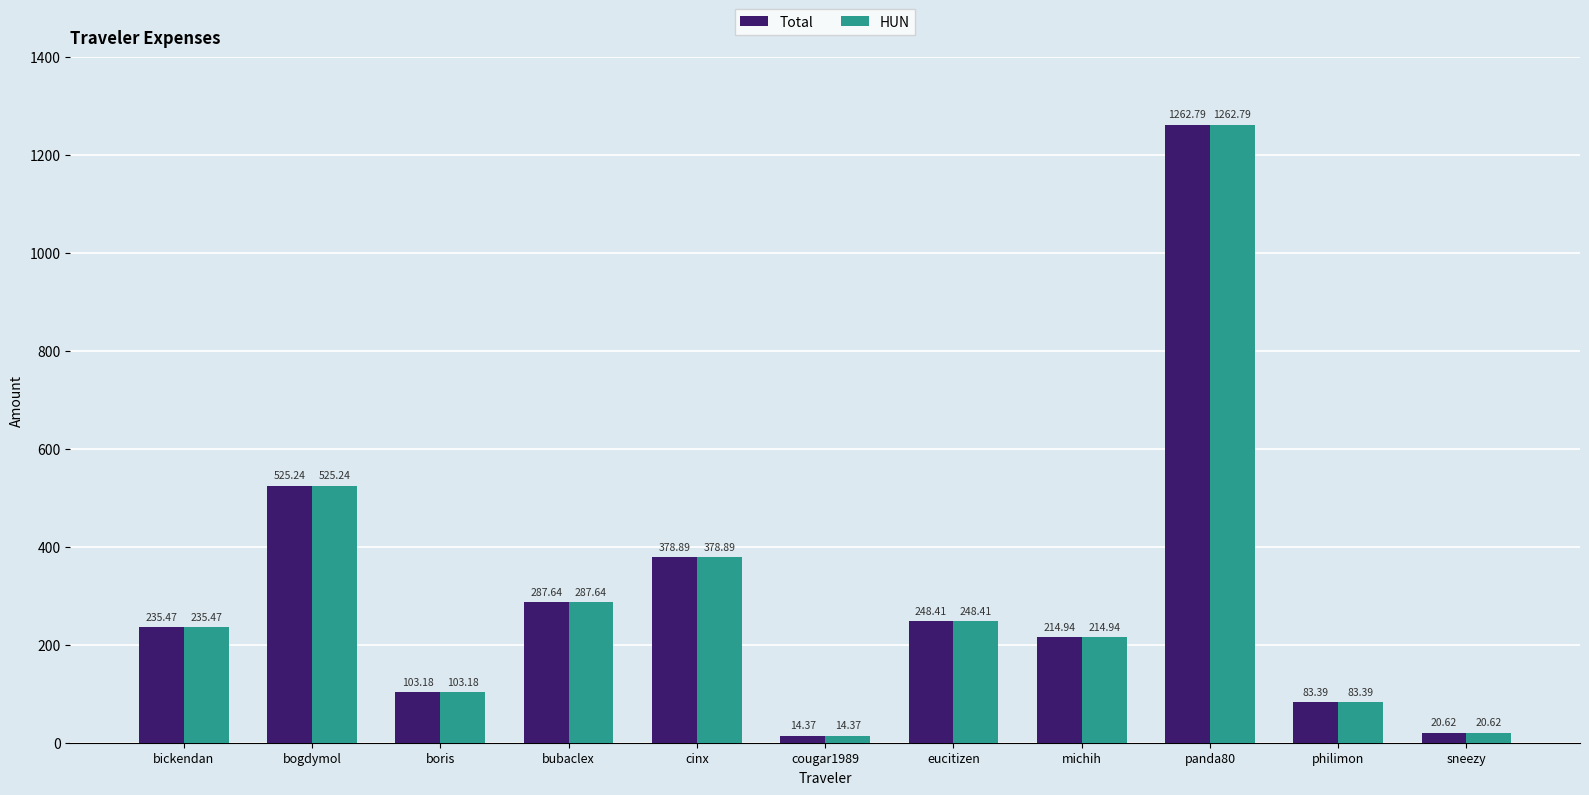

How many bars are there in each group?

2